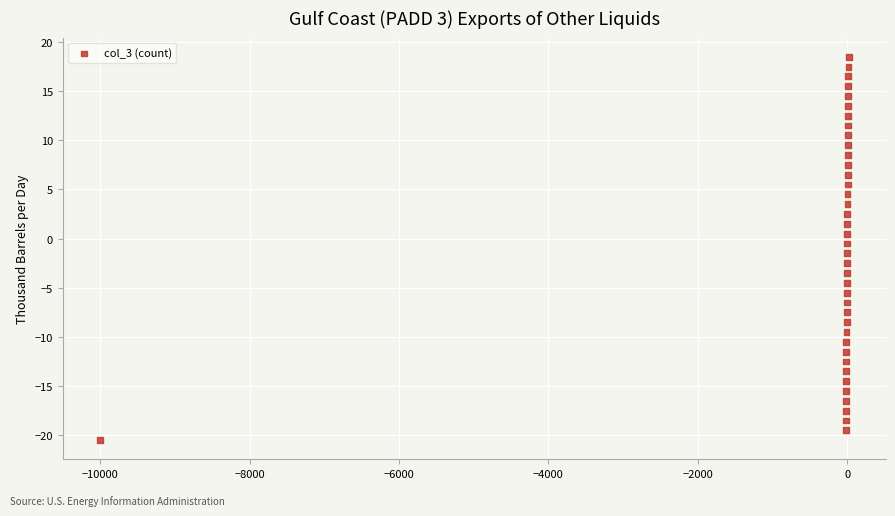

What is the range of Y values (max minus min)?

39.0